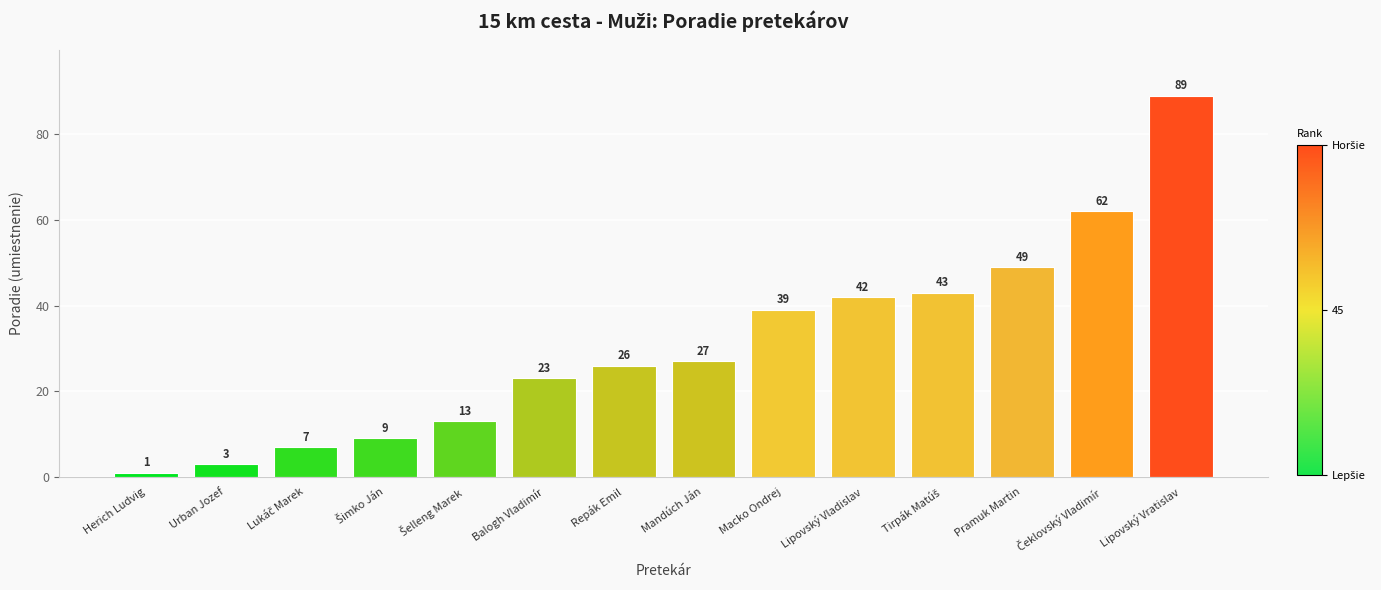

What is the difference between the second highest and second lowest values?

59